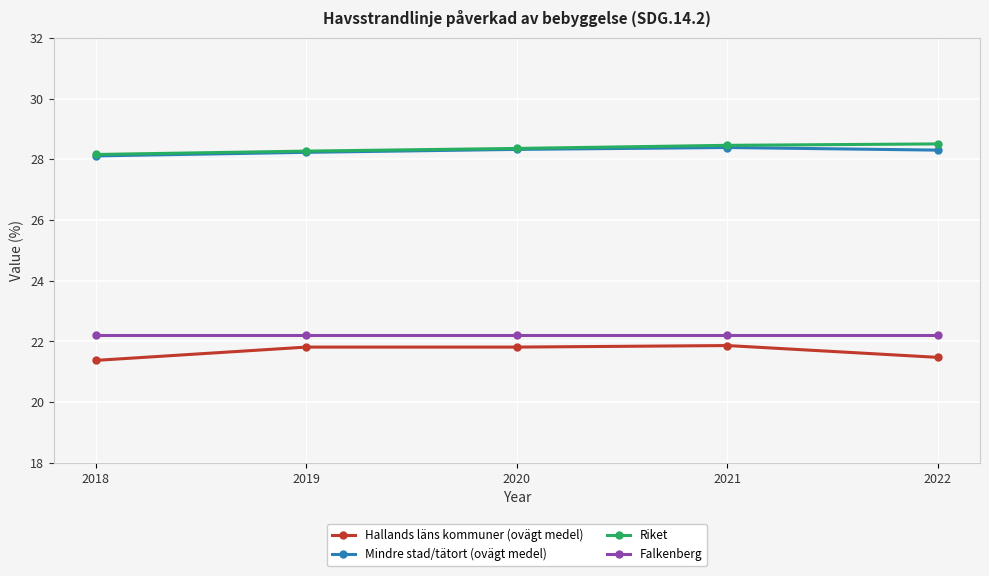

At how many categories does at least one series exceed 27?

5